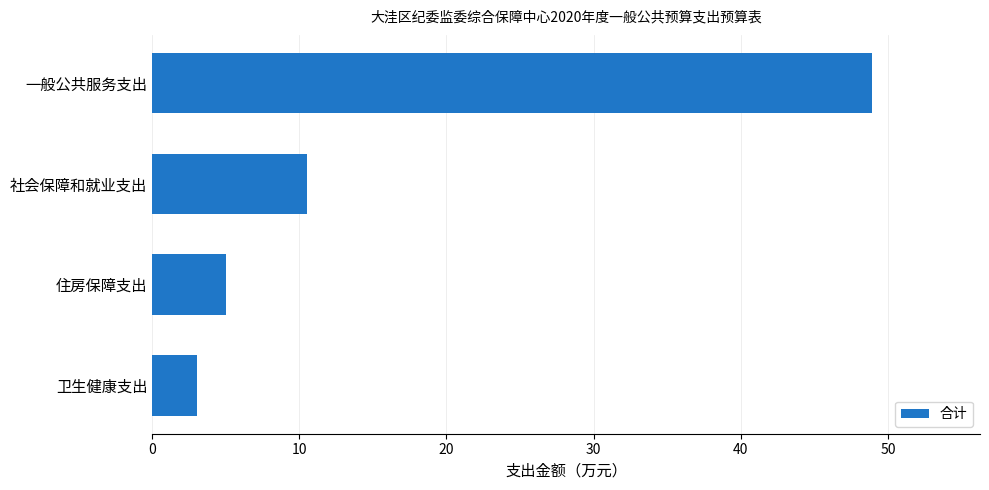

True or false: the data shows 2.2 at 住房保障支出.

False